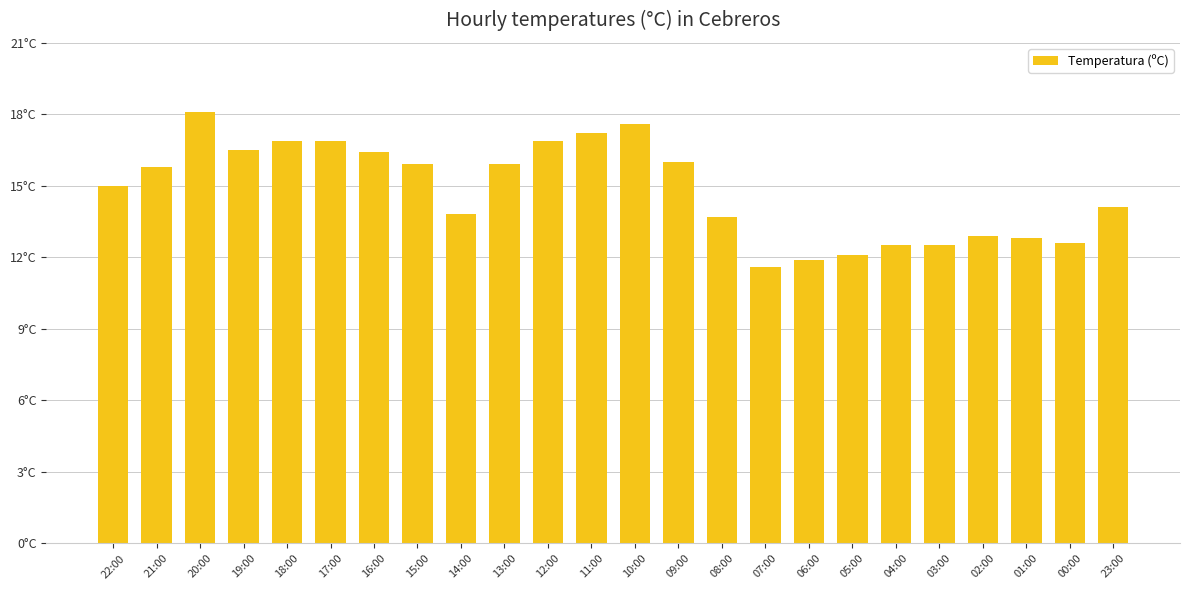

Reading left to right, extract all data points from this chart.

15.0	15.8	18.1	16.5	16.9	16.9	16.4	15.9	13.8	15.9	16.9	17.2	17.6	16.0	13.7	11.6	11.9	12.1	12.5	12.5	12.9	12.8	12.6	14.1